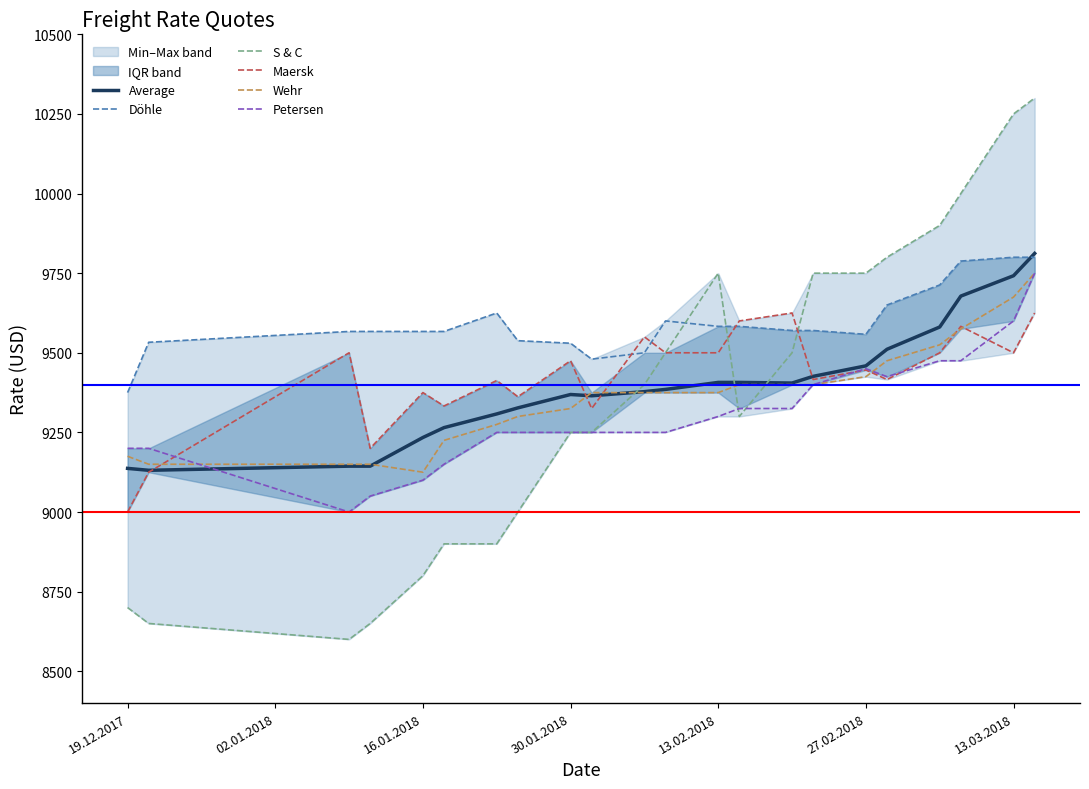

True or false: Average and Petersen intersect in this chart.

True